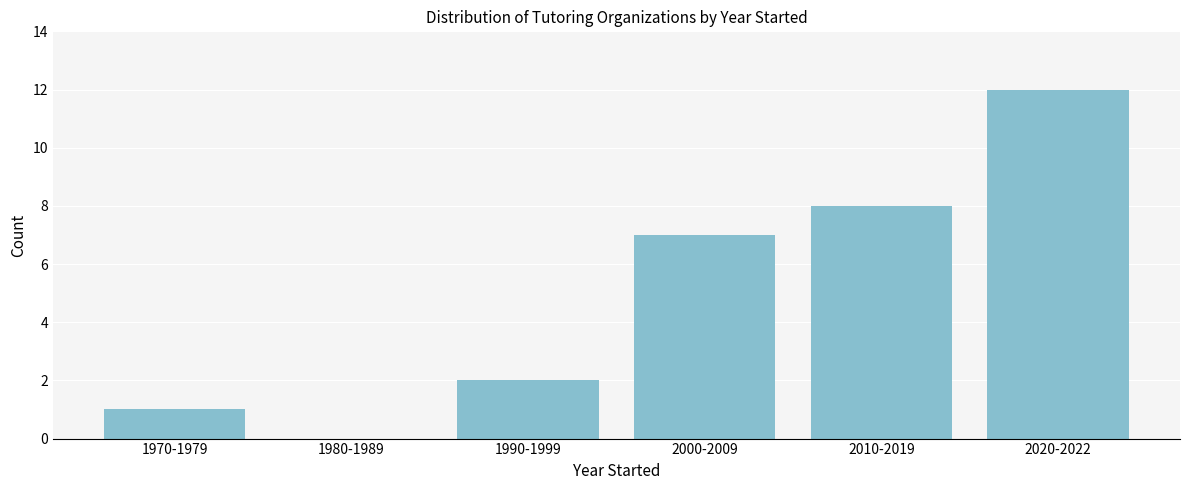

Reading left to right, transcribe all the data shown in this chart.

1970-1979=1	1980-1989=0	1990-1999=2	2000-2009=7	2010-2019=8	2020-2022=12